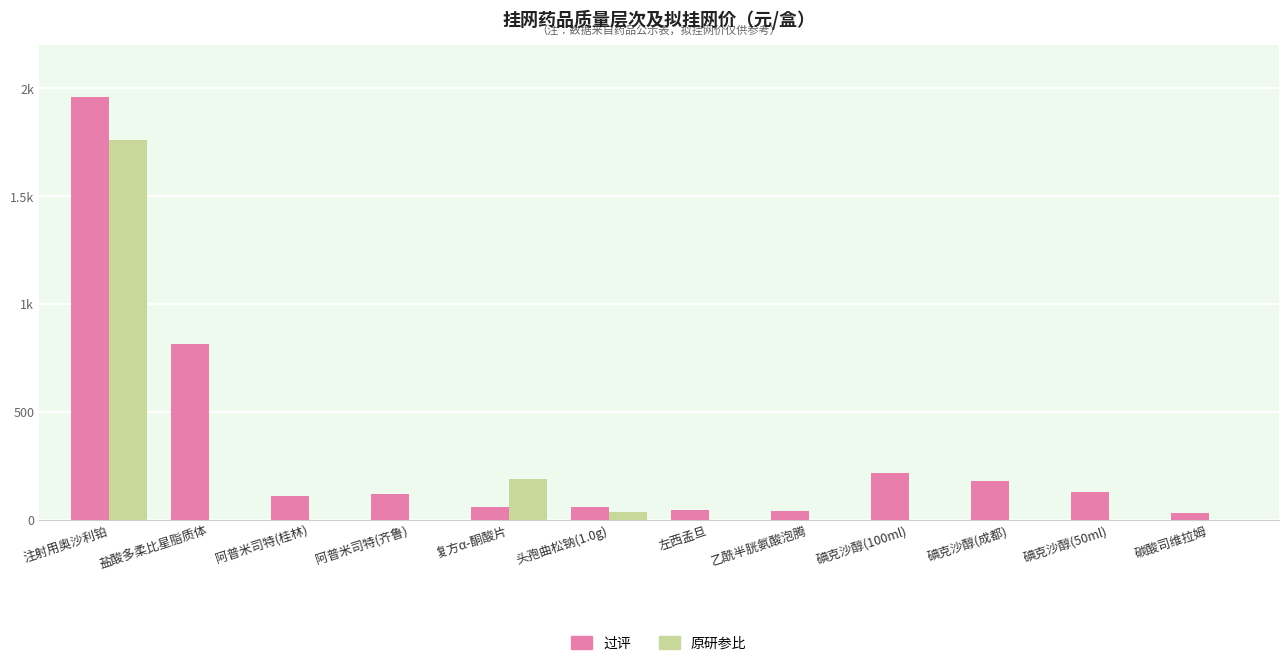

What is the maximum value shown in the chart?

1960.0